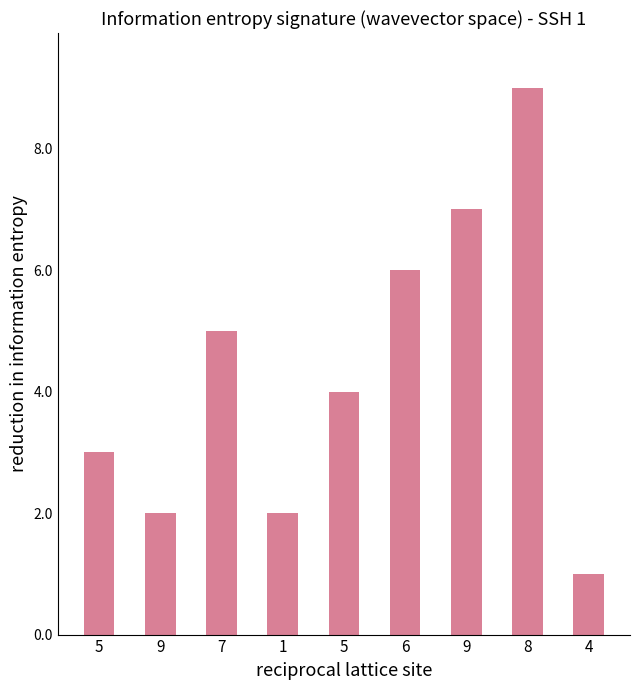

The value at 6 is 6. True or false?

True